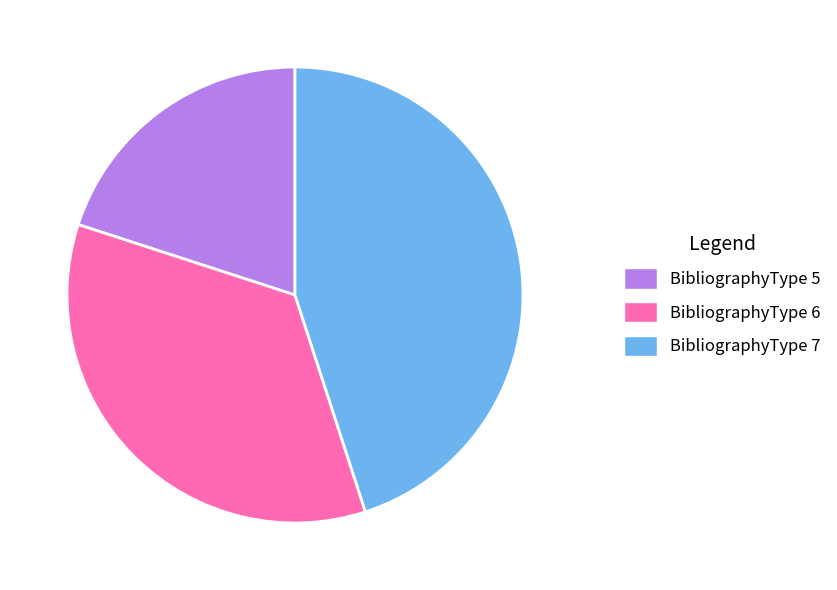

Is there any slice that represents more than half of the pie?

No